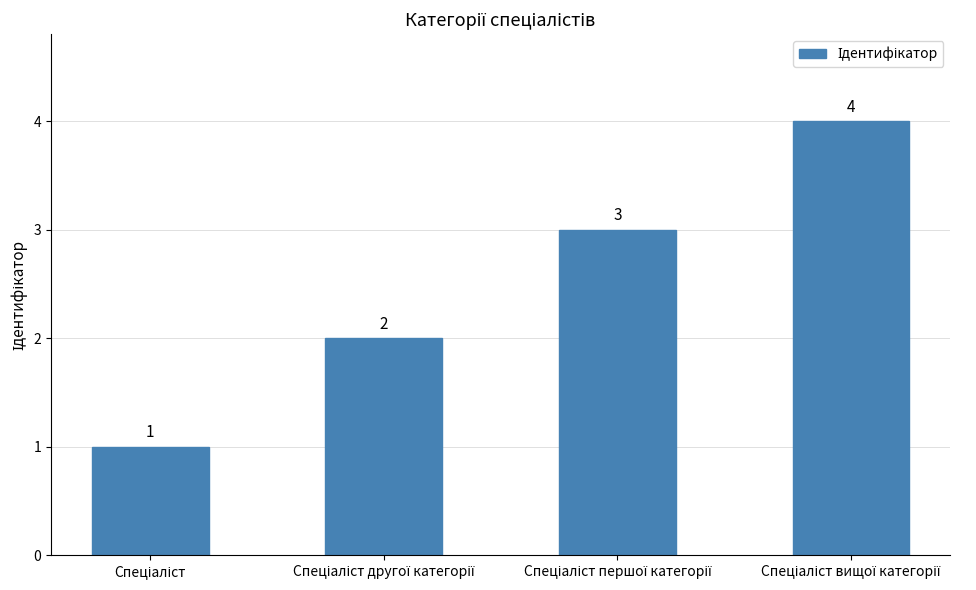

How many values are between 2 and 4?

3